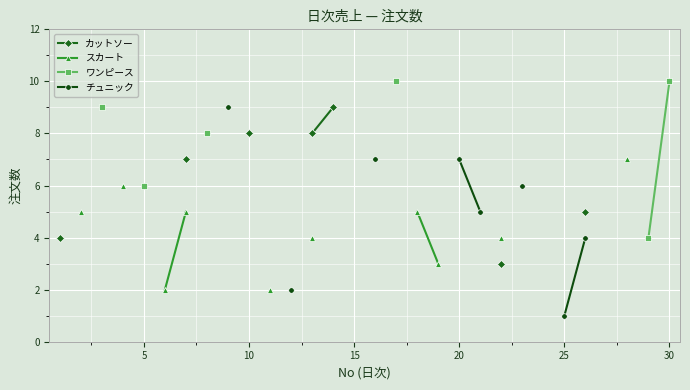

How many series are shown in this chart?

4